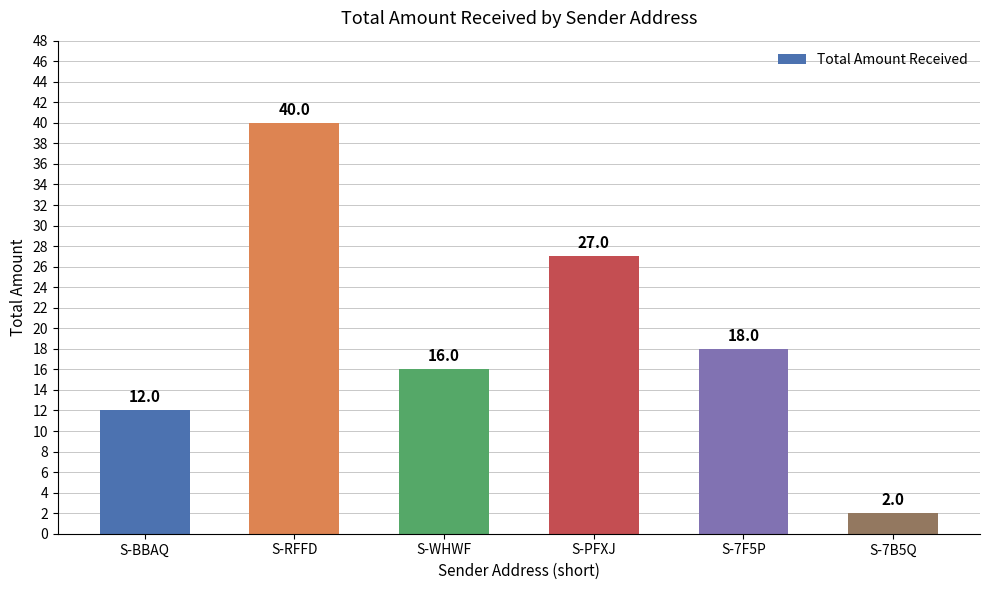

True or false: the data shows 30 at S-7F5P.

False